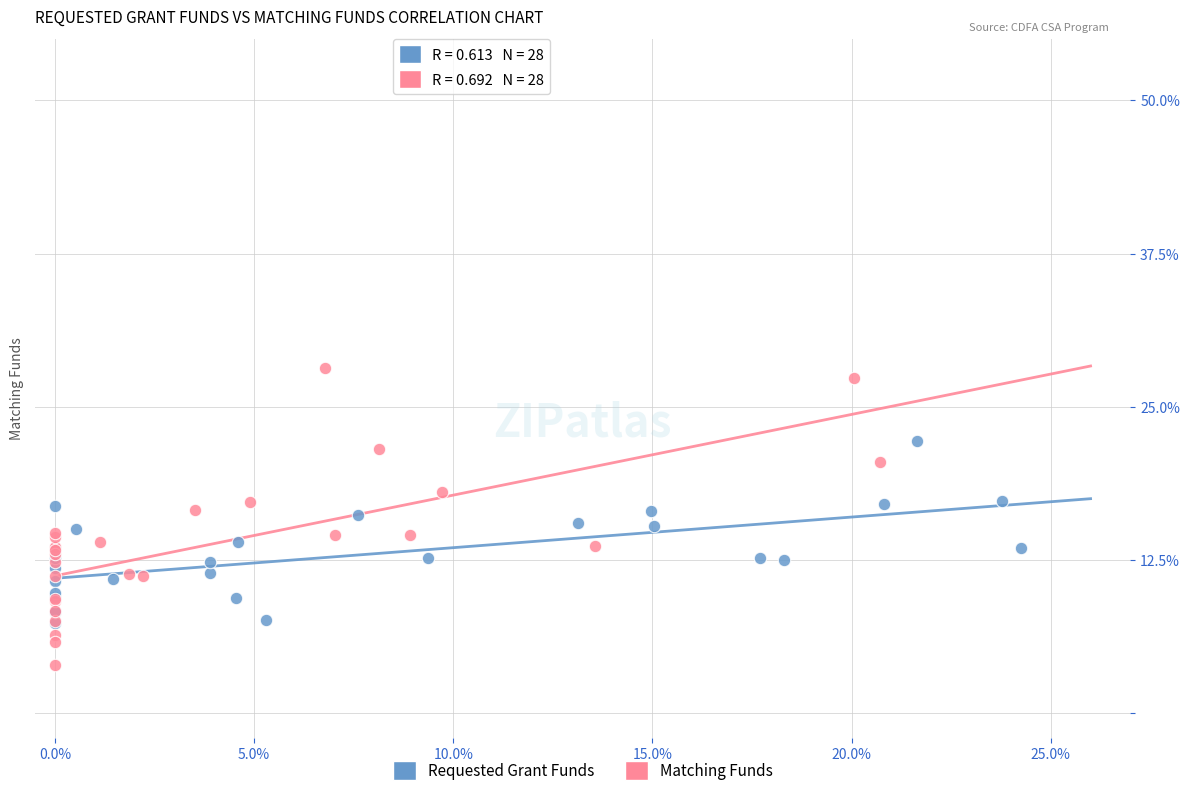

Which series contains the lowest Y value?

Matching Funds